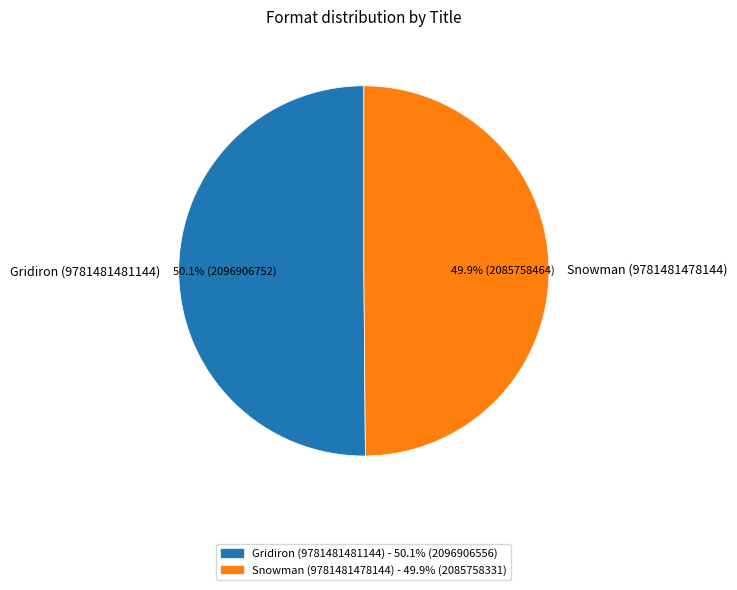

How many slices are in this pie chart?

2